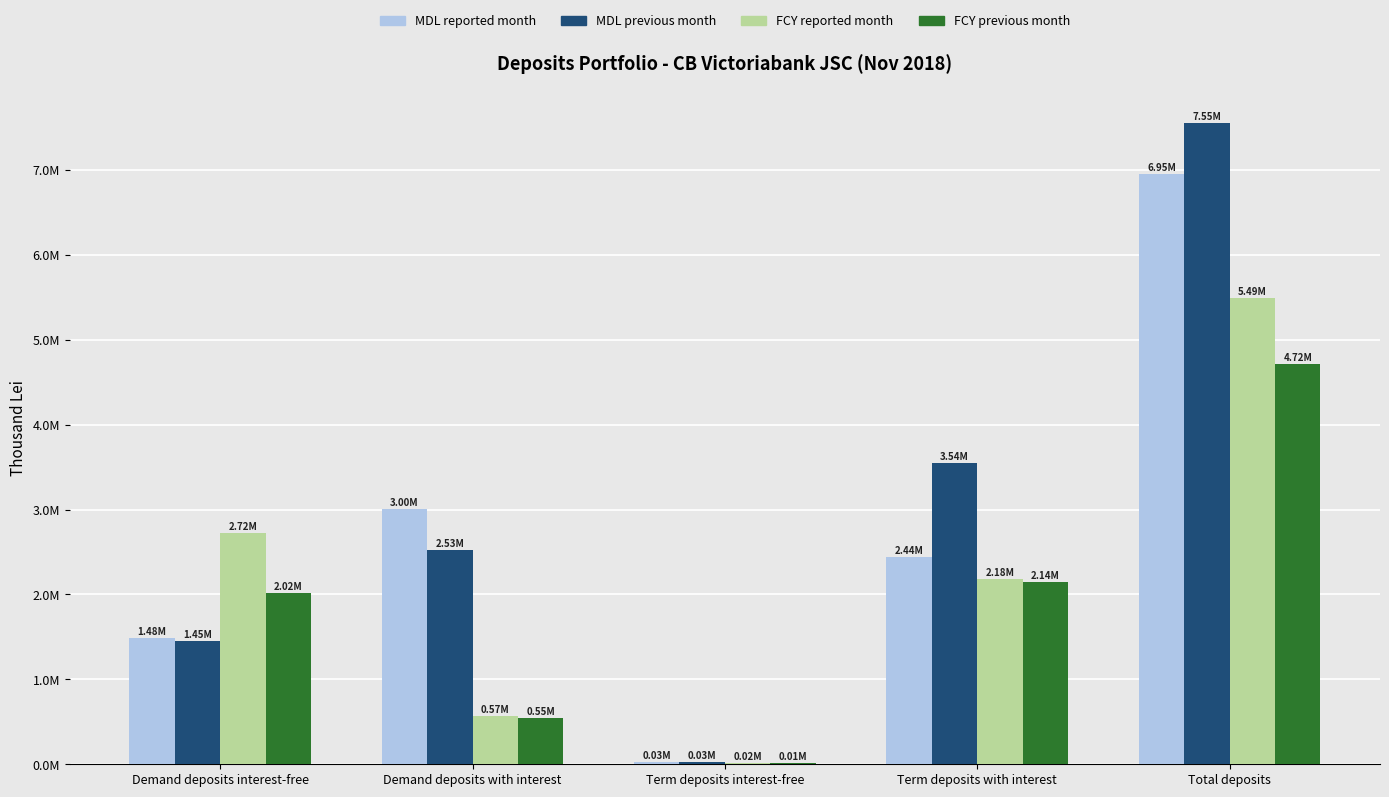

What are all the series names shown in the legend?

MDL reported month, MDL previous month, FCY reported month, FCY previous month